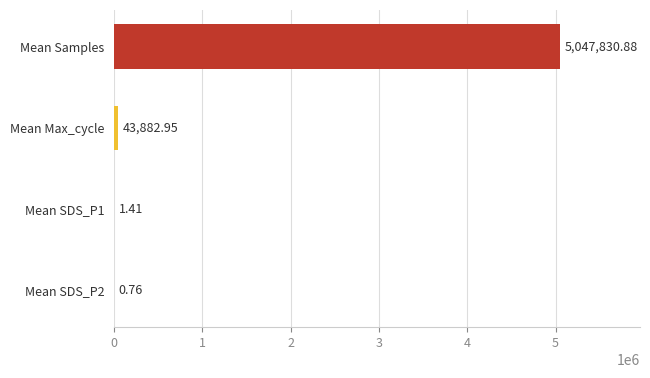

How many values exceed 43882?

2